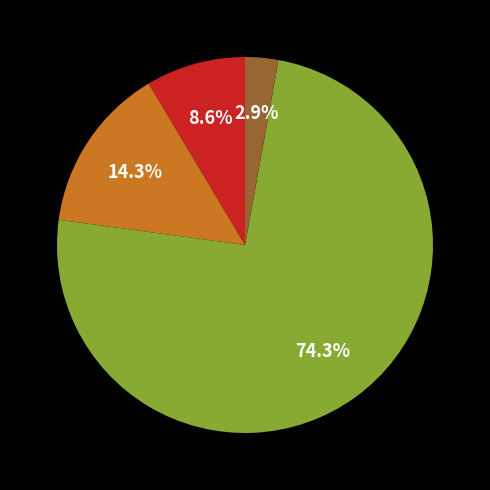

Is there any slice that represents more than half of the pie?

Yes